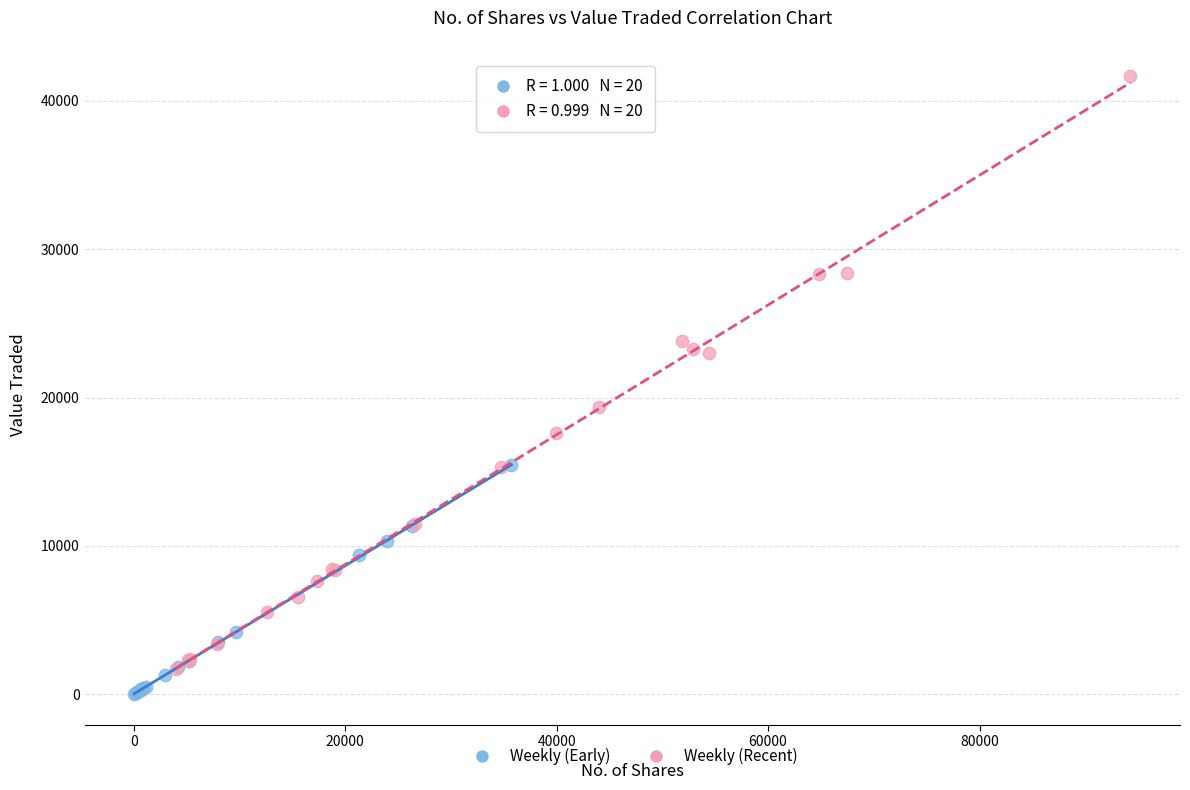

Which series has the widest spread of Y values?

Weekly (Recent)